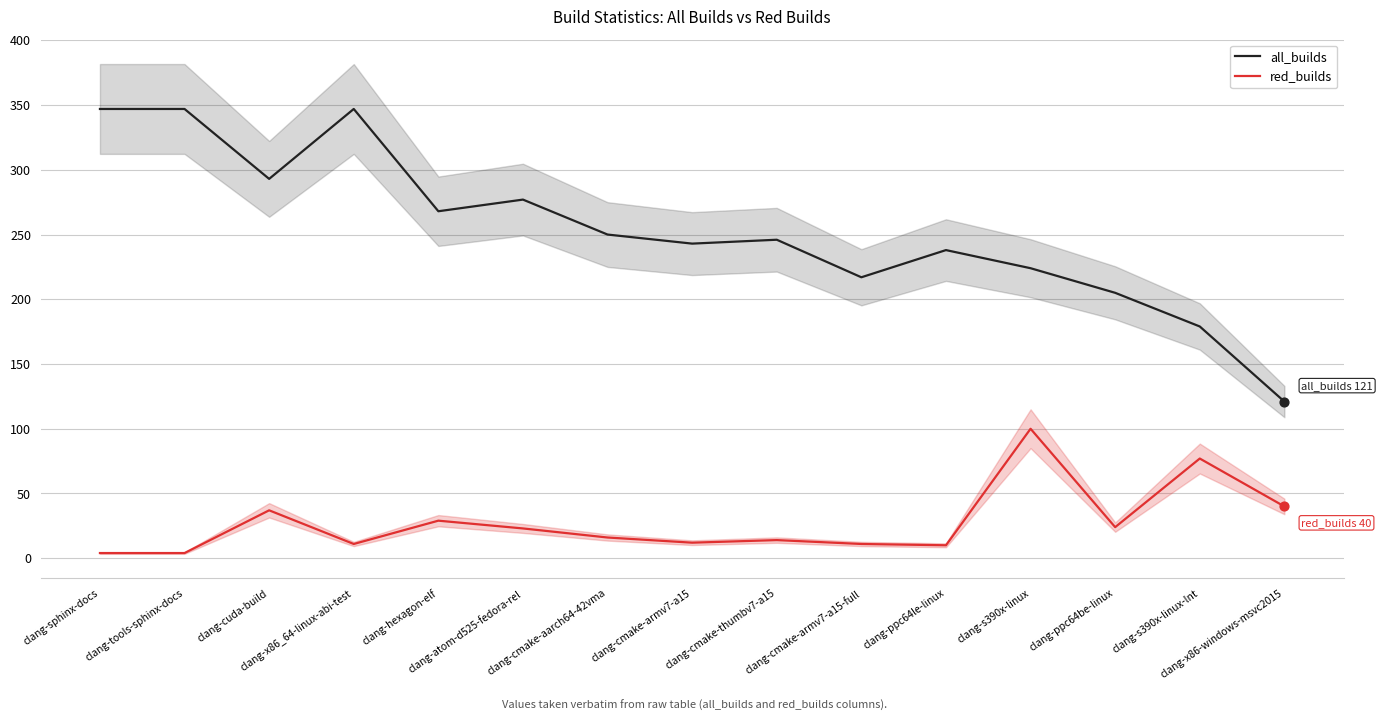

At which category is the sum across all series the highest?

clang-x86_64-linux-abi-test